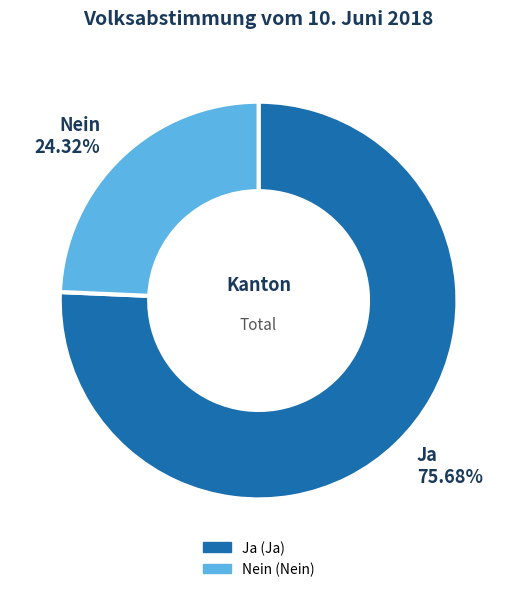

Does any single category account for the majority?

Yes